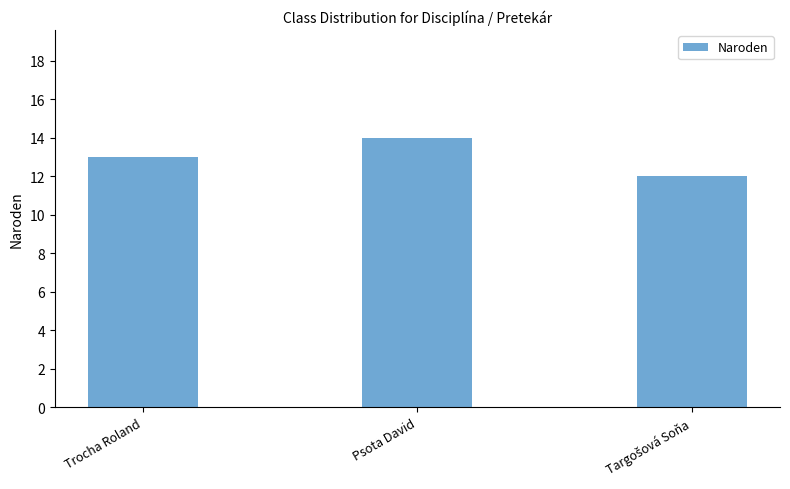

What is the label of the 2nd bar from the left?

Psota David